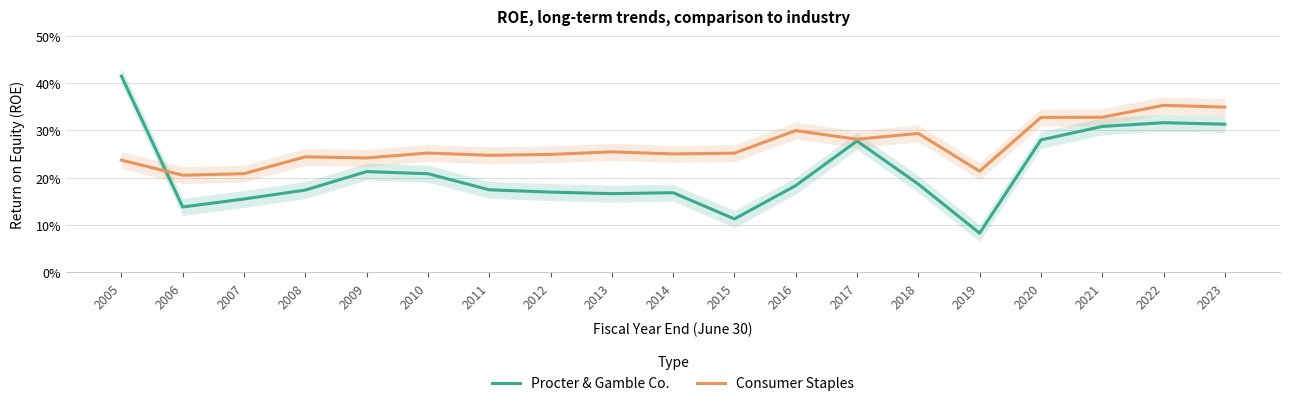

Which series ends up on top after the final intersection of Procter & Gamble Co. and Consumer Staples?

Consumer Staples